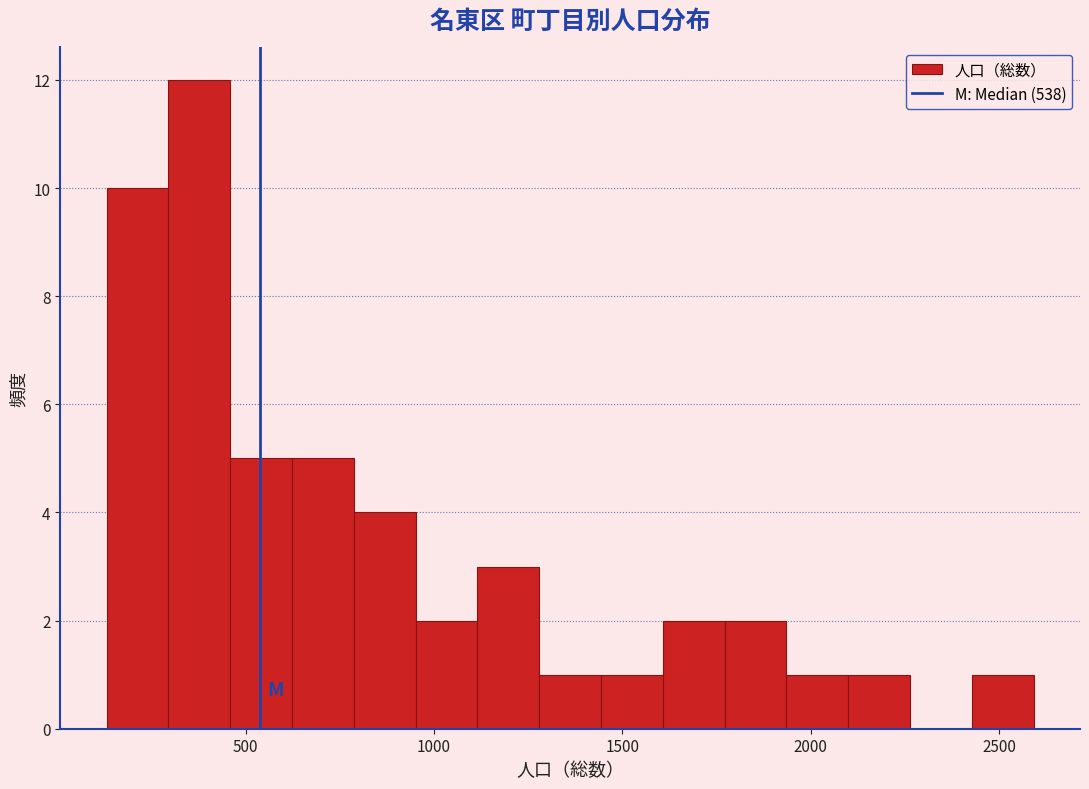

Around what value on the x-axis is the tallest bar? Give the approximate position of its centre, as read against the axis.

400